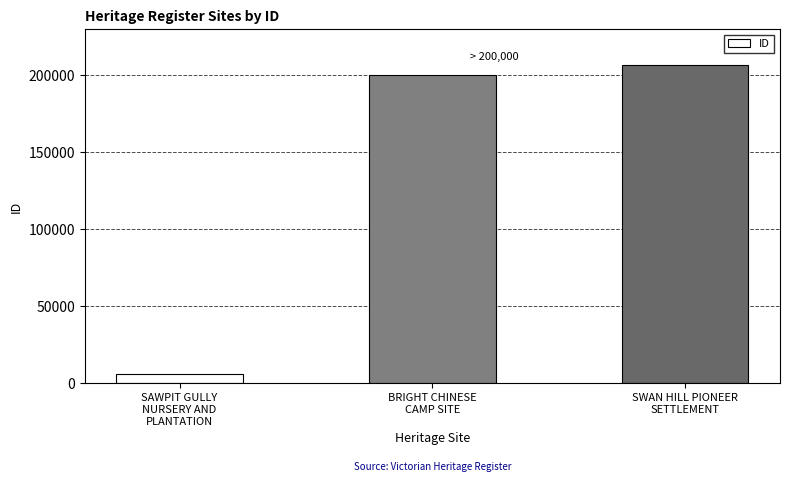

How many data points does each series have?

3